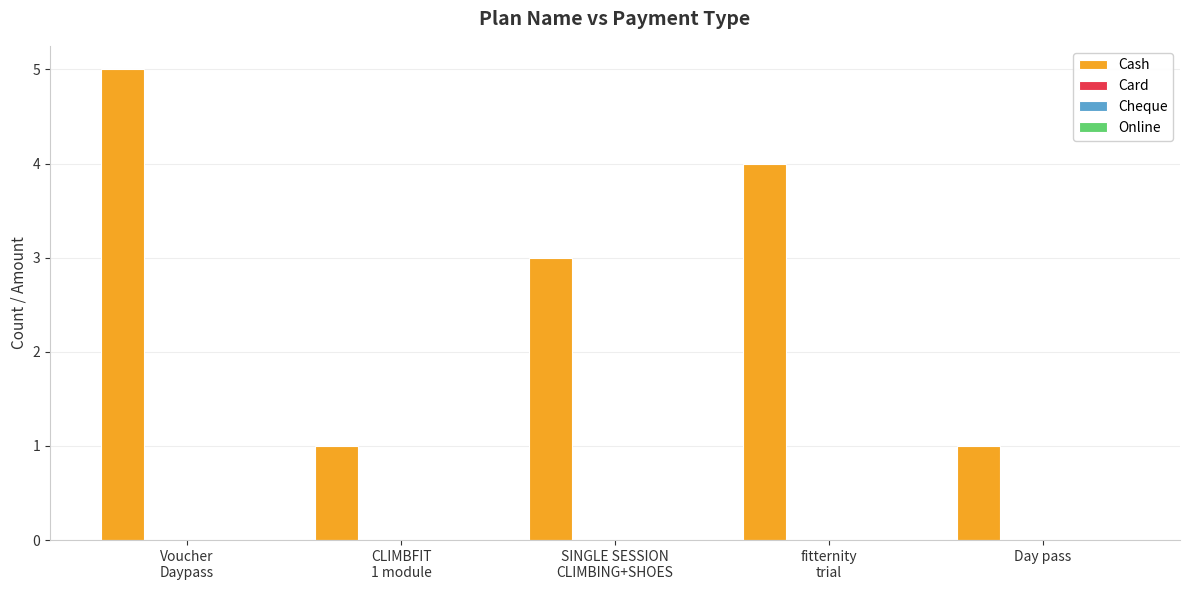

What is the value of the 2nd bar from the left?

1